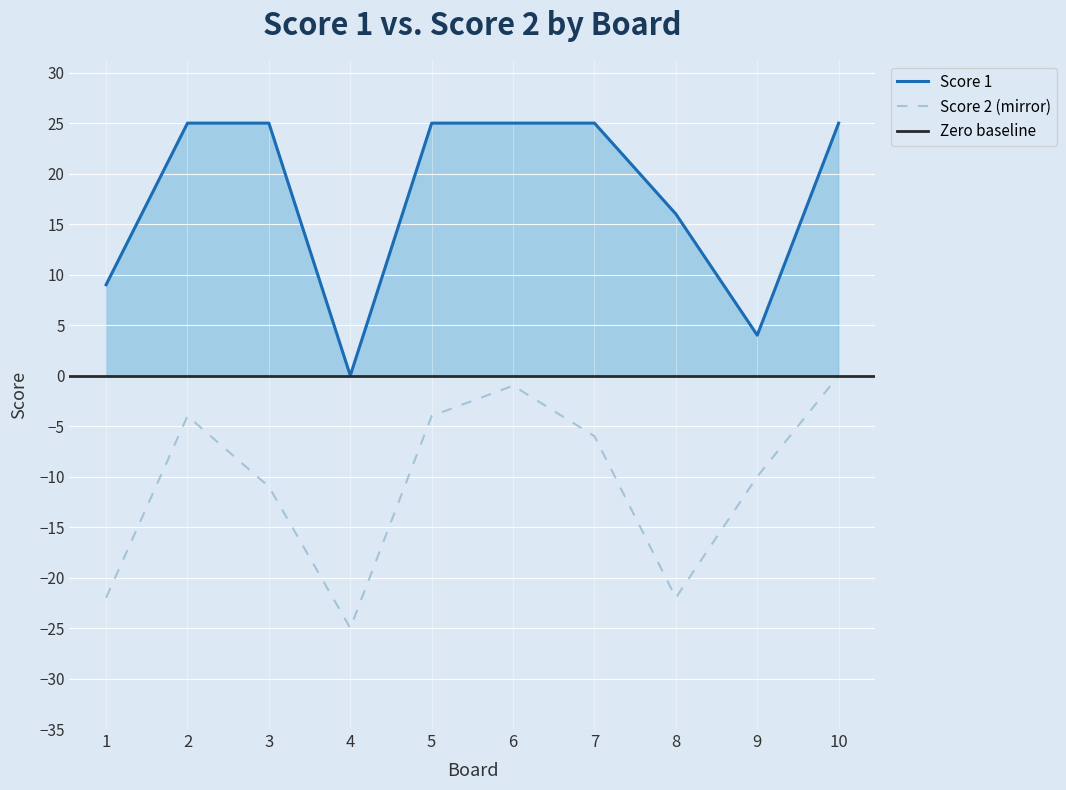

Which series has the largest total across all categories?

Score 1